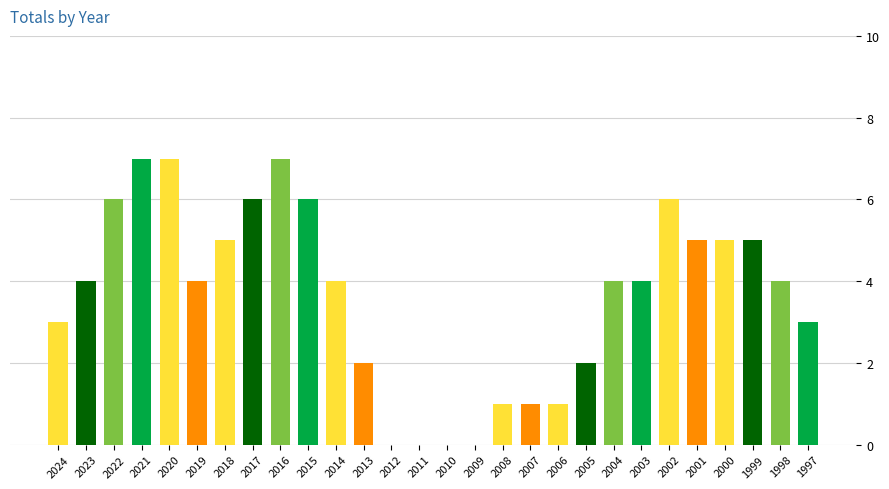

What is the sum of all values?

102